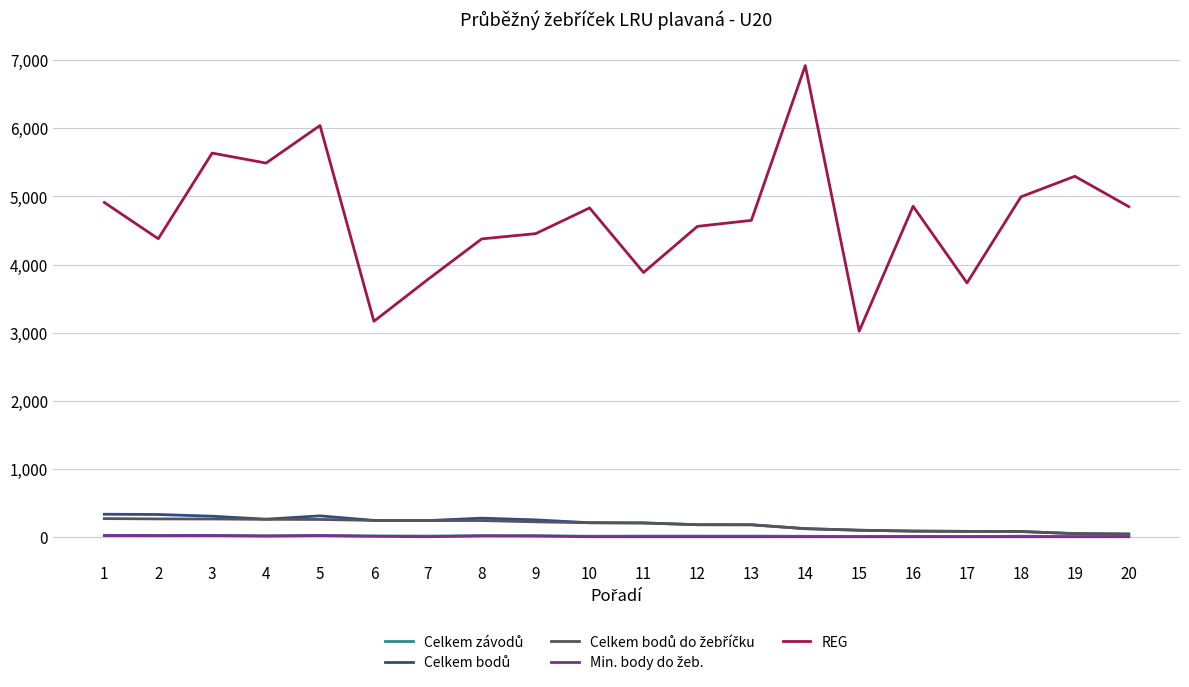

How many lines are shown in the chart?

5